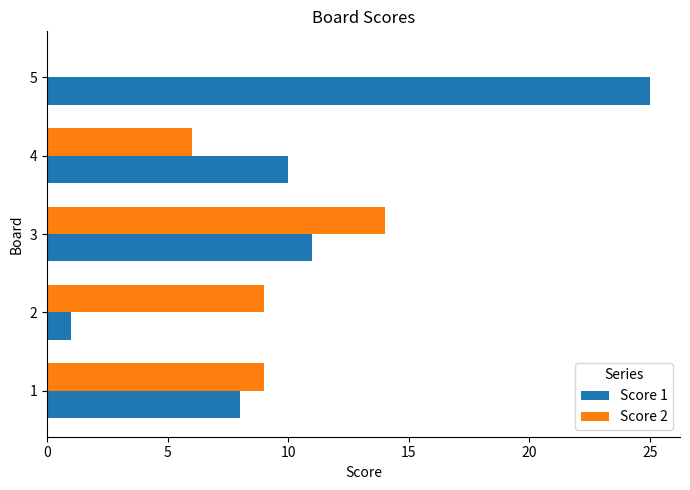

Count the number of categories in the chart.

5